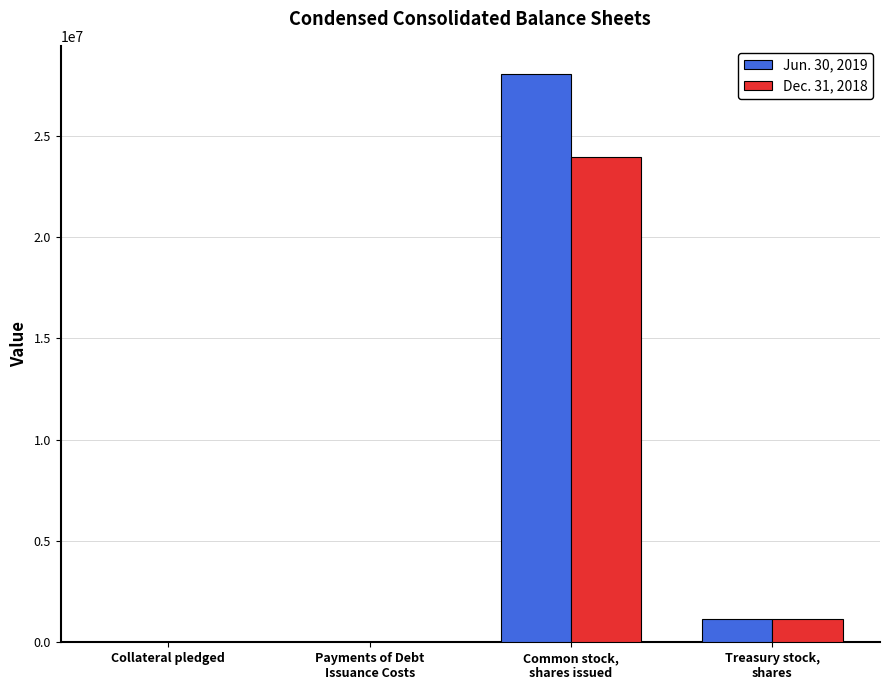

What is the greatest value displayed?

28033246